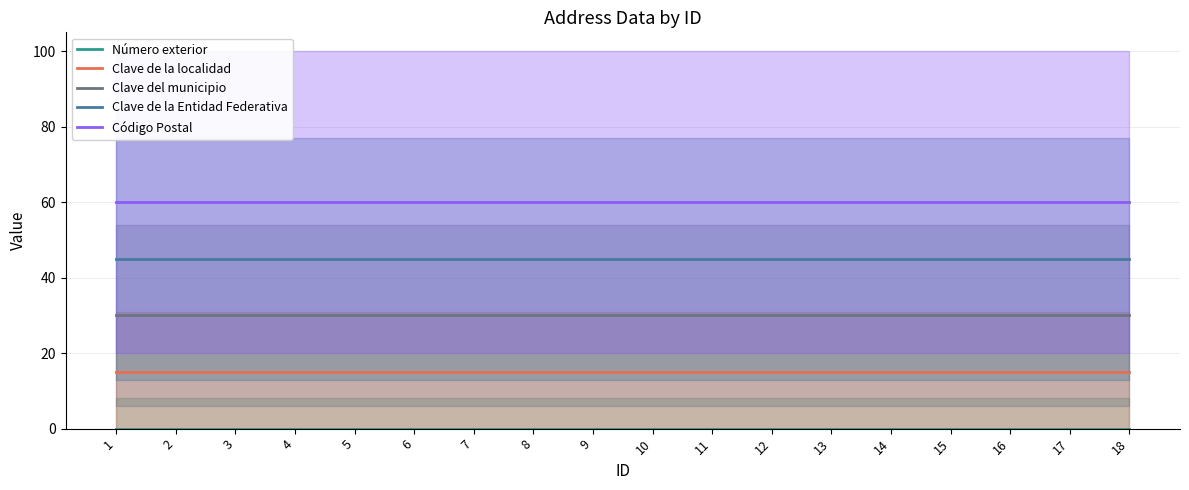

Is the value of Clave de la localidad at 7 greater than the value of Número exterior at 11?

Yes